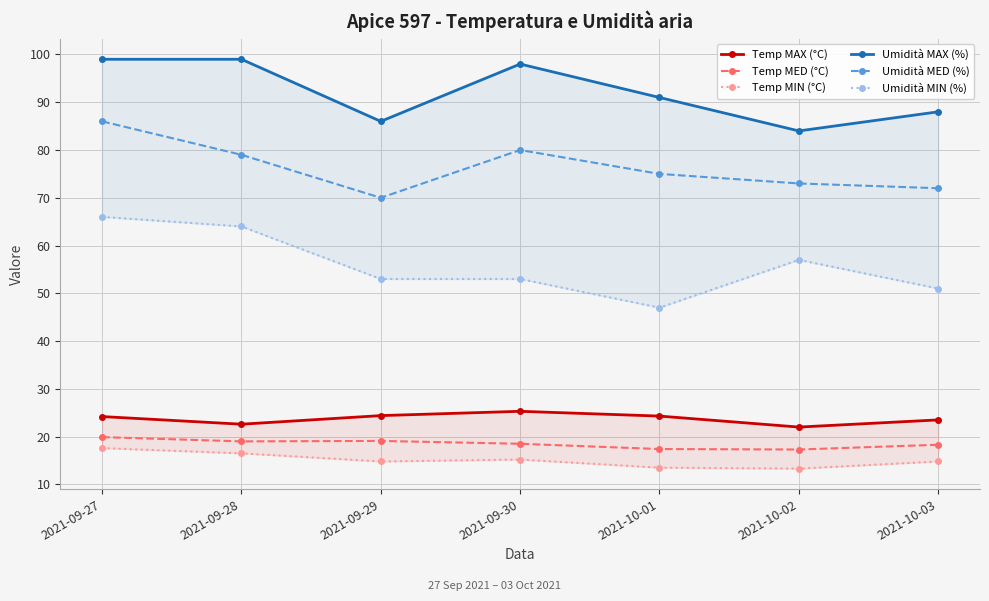

Rank the series by their maximum value, from highest to lowest.

Umidità MAX (%), Umidità MED (%), Umidità MIN (%), Temp MAX (°C), Temp MED (°C), Temp MIN (°C)